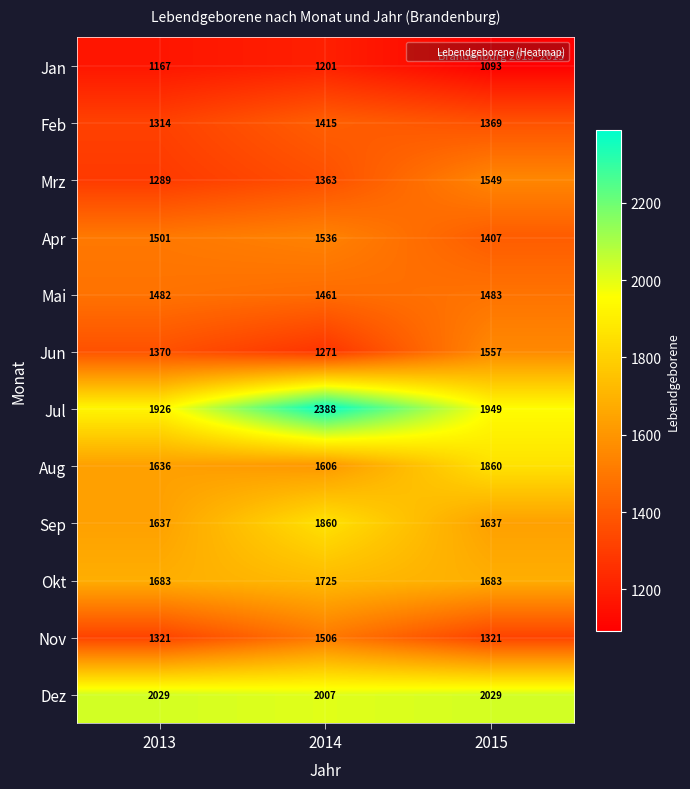

At which label is Mrz closest to 1419?

2014